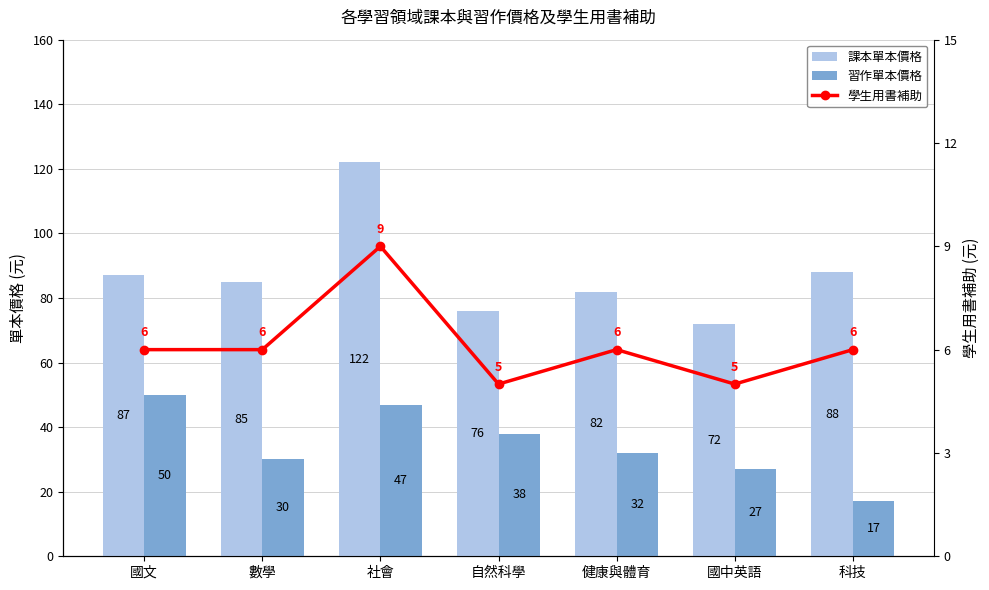

Which series changed the most between 數學 and 健康與體育?

課本單本價格